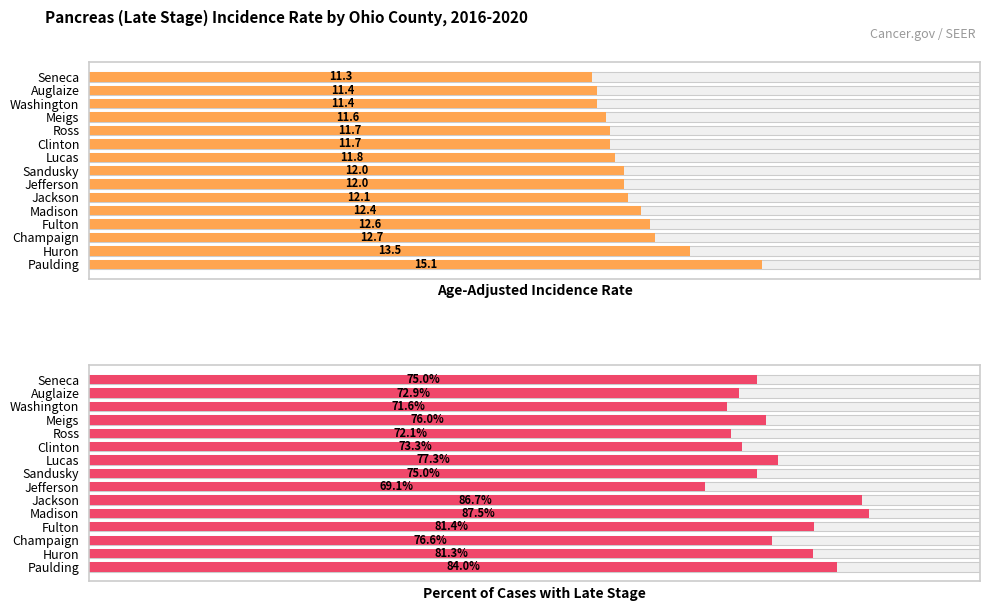

What is the difference between the maximum and minimum values in the Age-Adjusted Incidence Rate series?

3.8